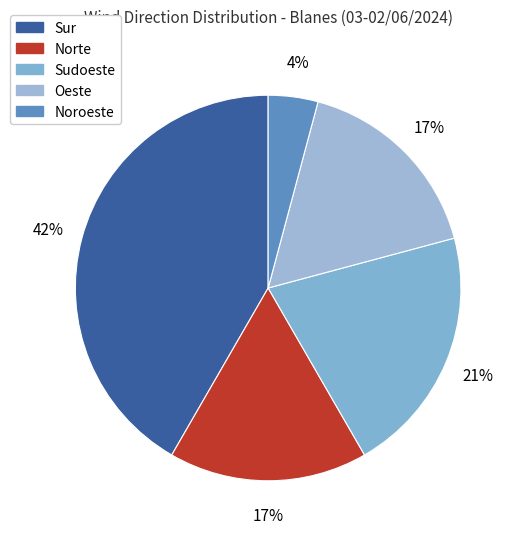

To the nearest percent, what is the difference between the largest and smallest slice percentages?

38%